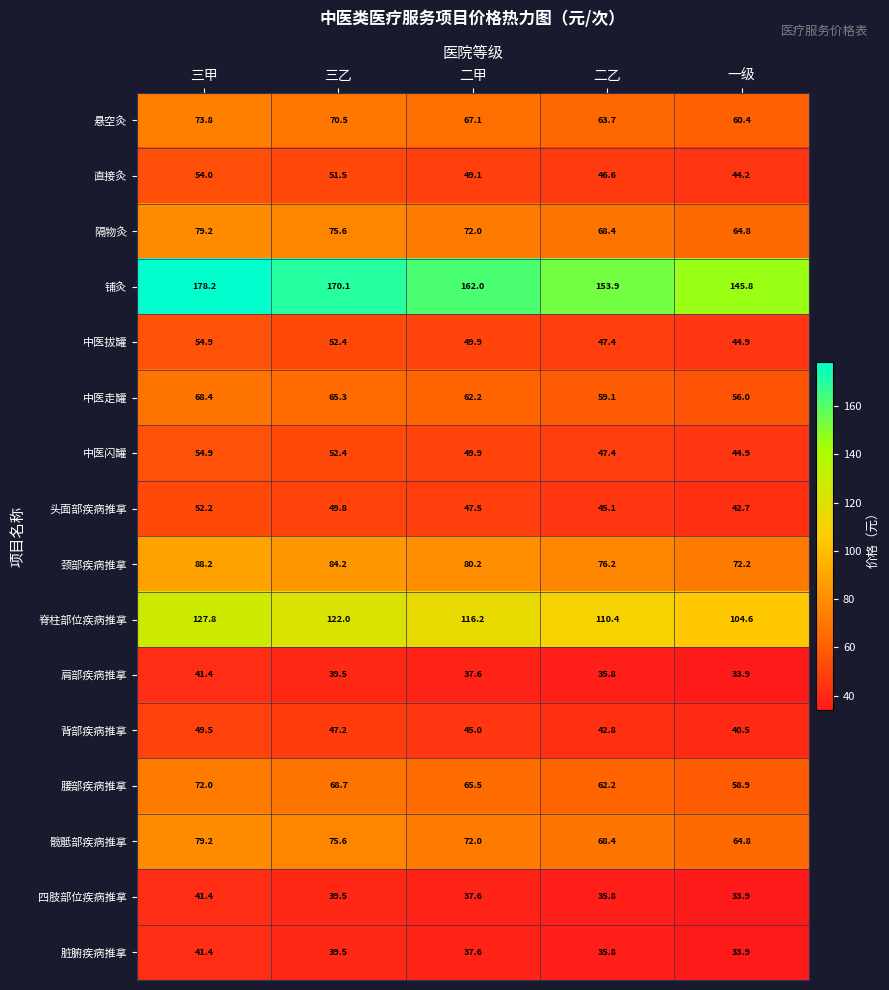

The value of 肩部疾病推拿 at 二甲 is 37.6. True or false?

True